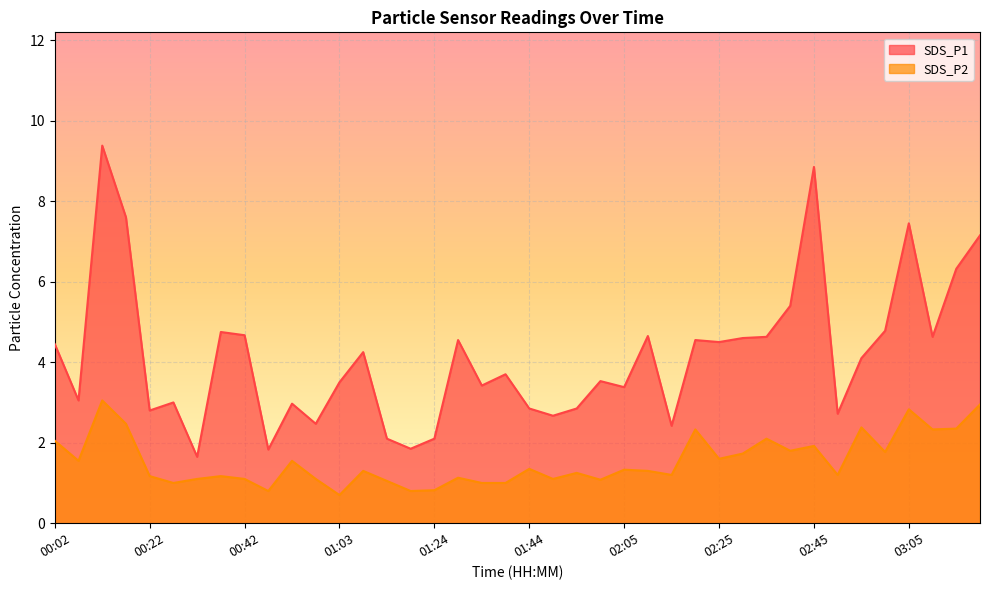

Rank the series at 00:57 from lowest to highest value.

SDS_P2, SDS_P1